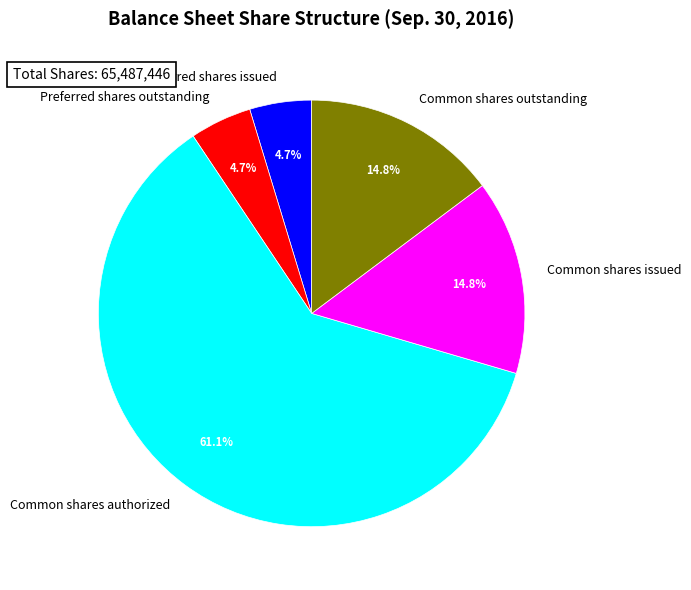

Count the number of slices in the pie.

5